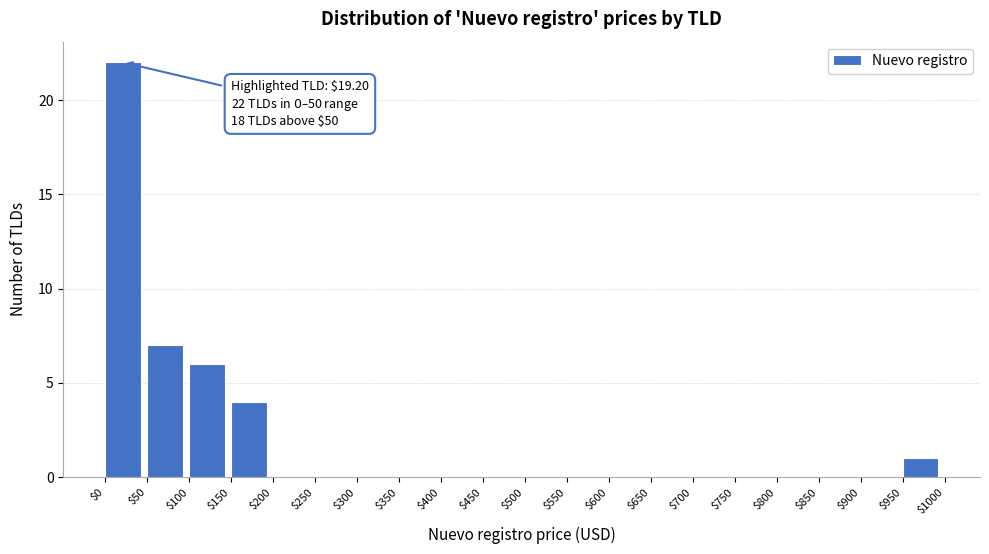

Which range on the x-axis has the tallest bar?

$0 to $50